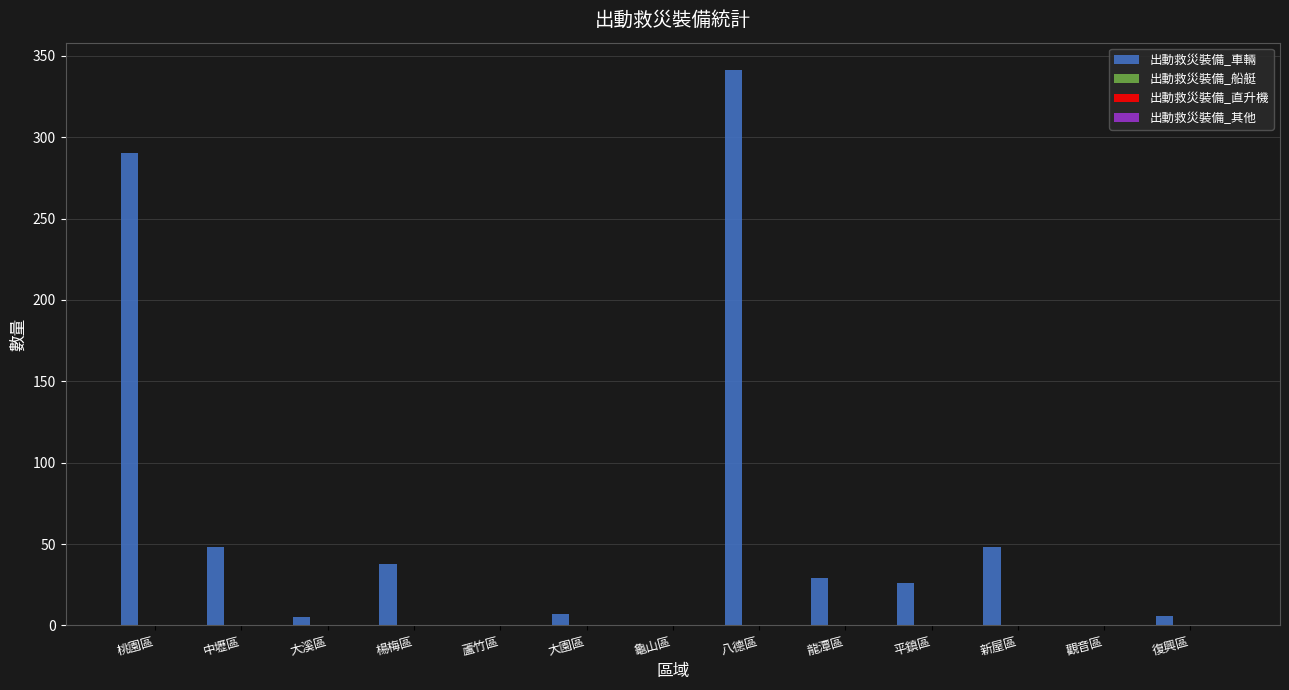

What is the maximum value shown in the chart?

341